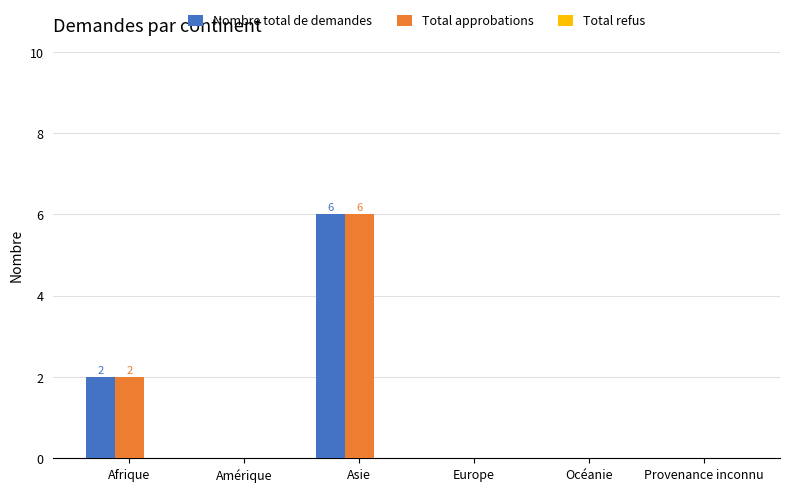

Is it true that Nombre total de demandes equals 1 at Afrique?

False